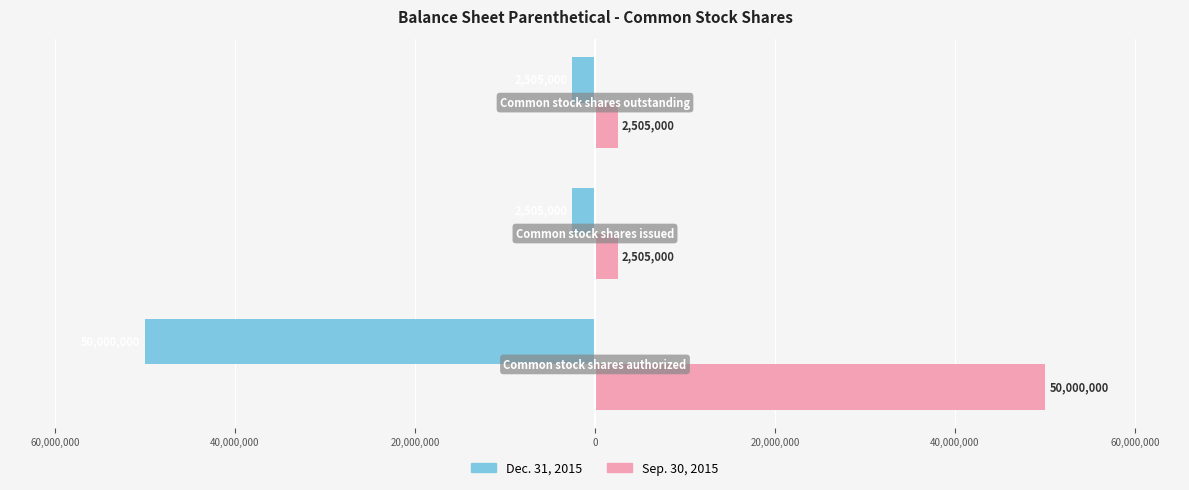

What are all the series names shown in the legend?

Dec. 31, 2015, Sep. 30, 2015